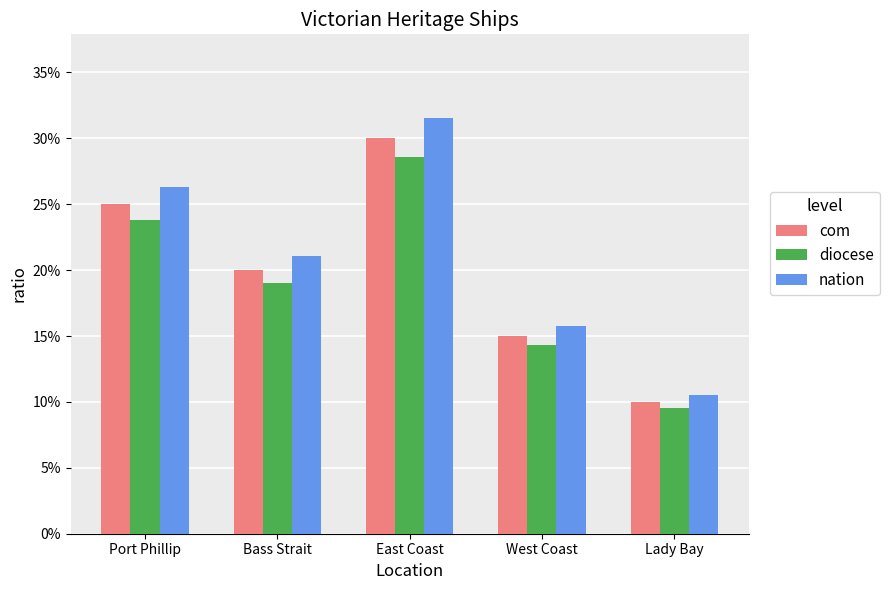

The value of nation at Bass Strait is 0.4. True or false?

False